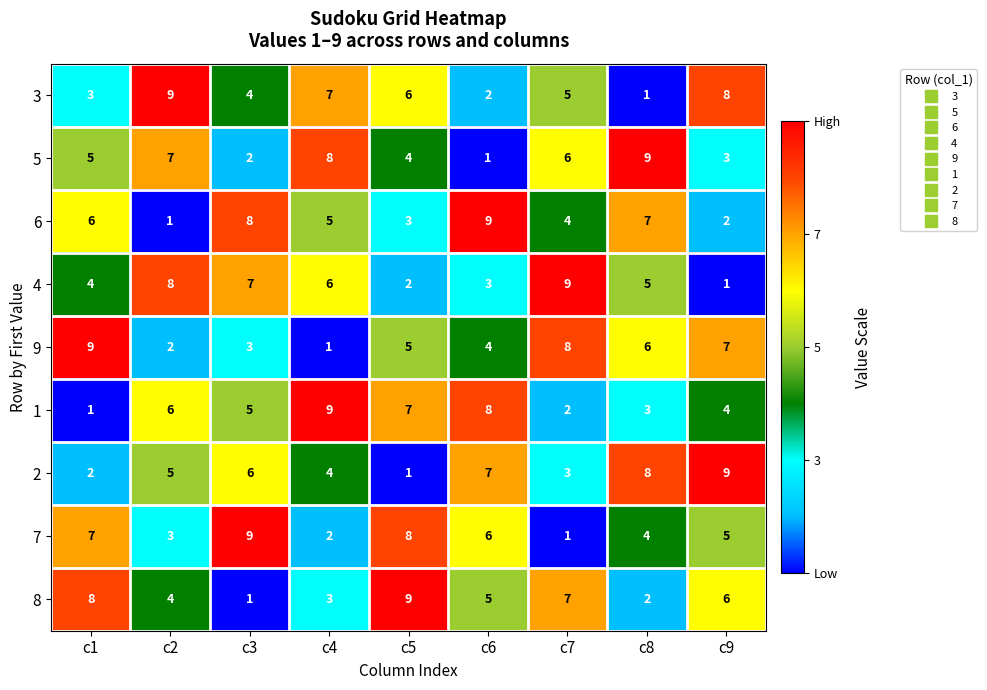

Which series changed the most between c8 and c9?

3